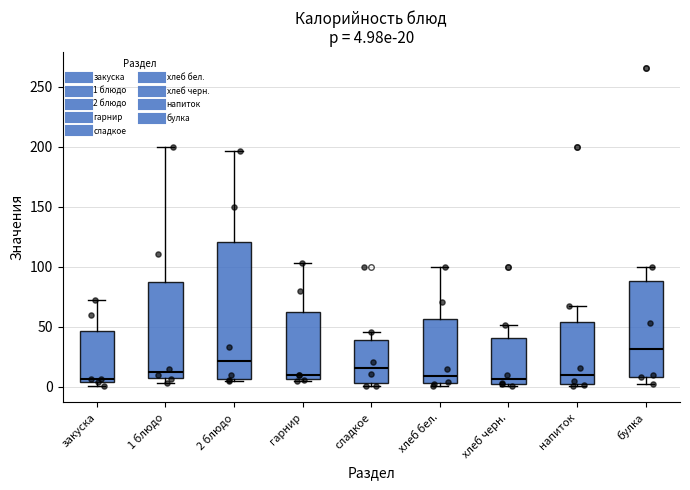

Which box is the tallest, from its lower edge to its upper edge?

2 блюдо